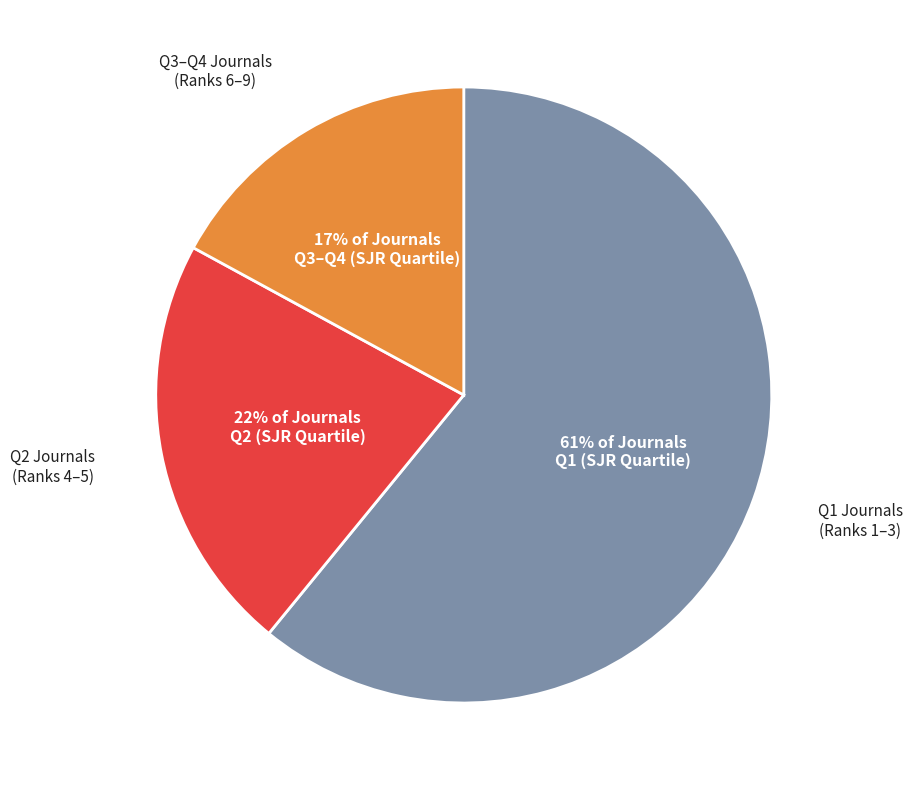

Is there a majority slice in this chart?

Yes